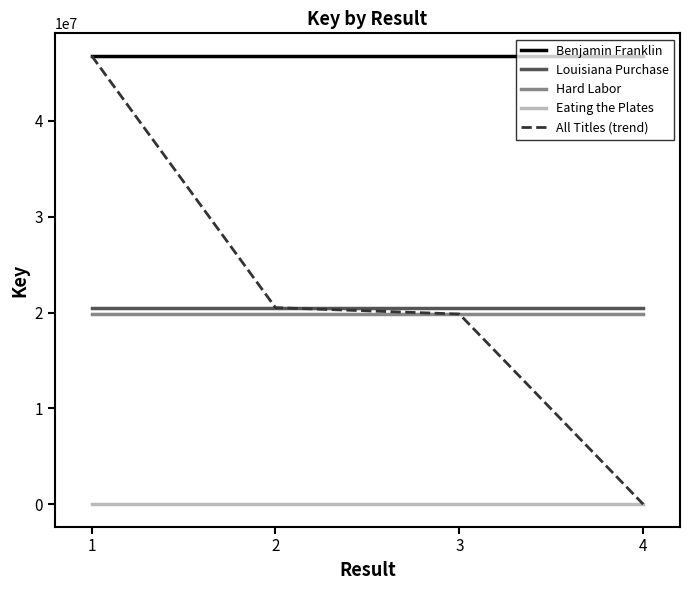

Is it true that Eating the Plates equals 8110 at 1?

False